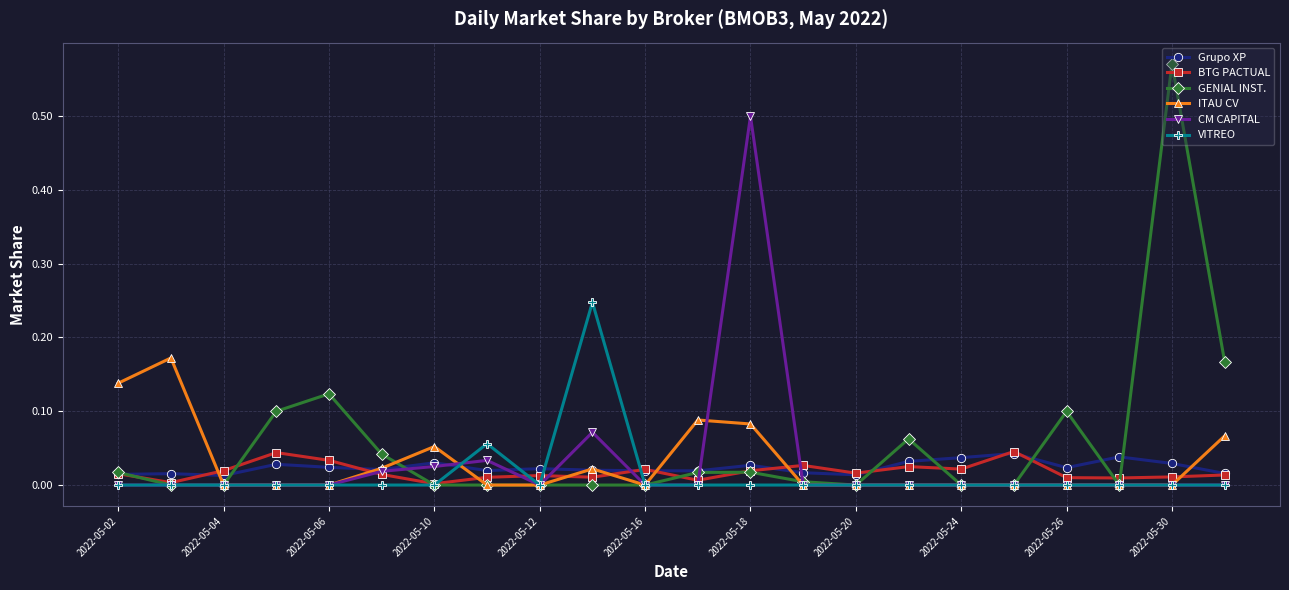

Which series has the largest total across all categories?

GENIAL INST.